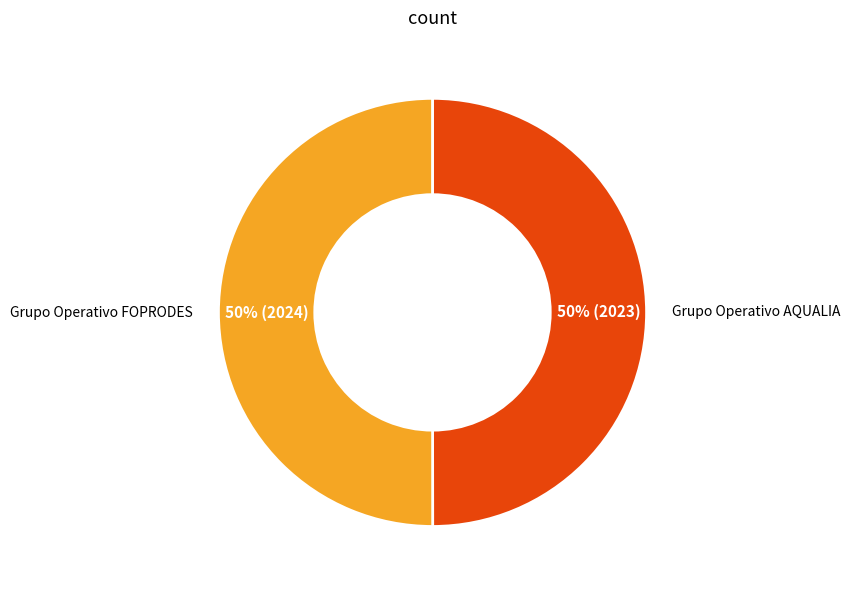

To the nearest percent, what percentage of the pie is Grupo Operativo AQUALIA?

50%